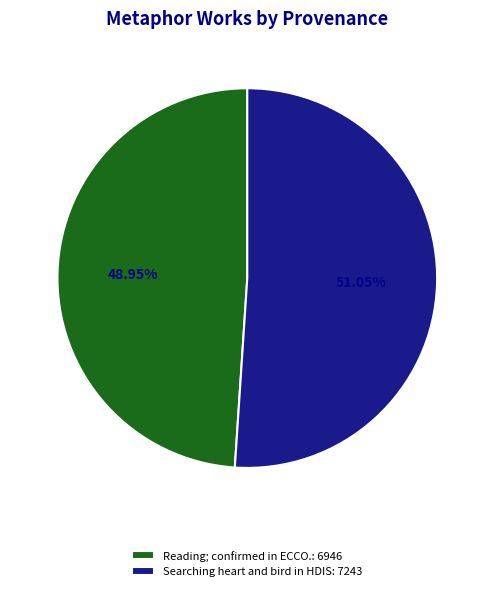

Do Reading; confirmed in ECCO.: 6946 and Searching heart and bird in HDIS: 7243 together represent more than half of the pie?

Yes